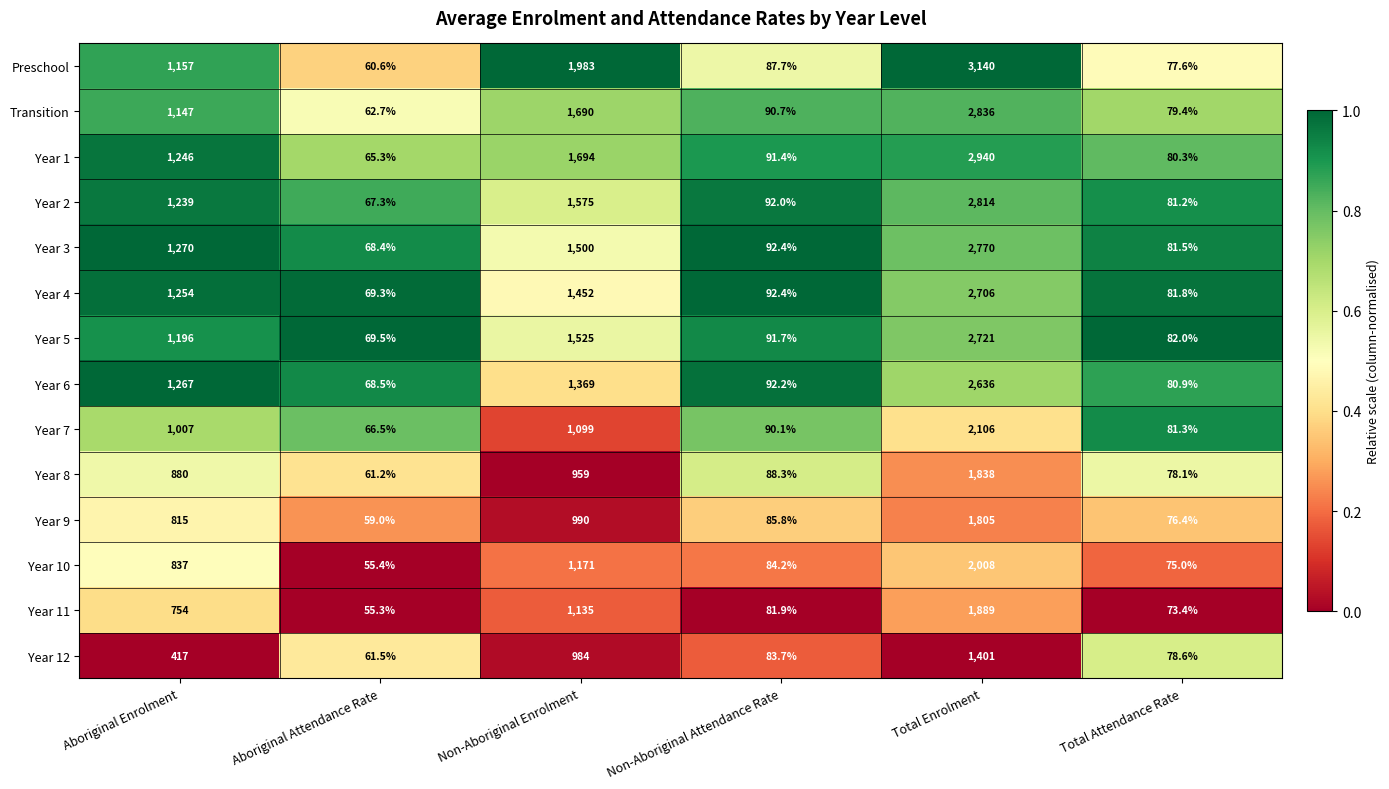

What is the sum of the Transition values at Non-Aboriginal Attendance Rate and Non-Aboriginal Enrolment?

1780.7